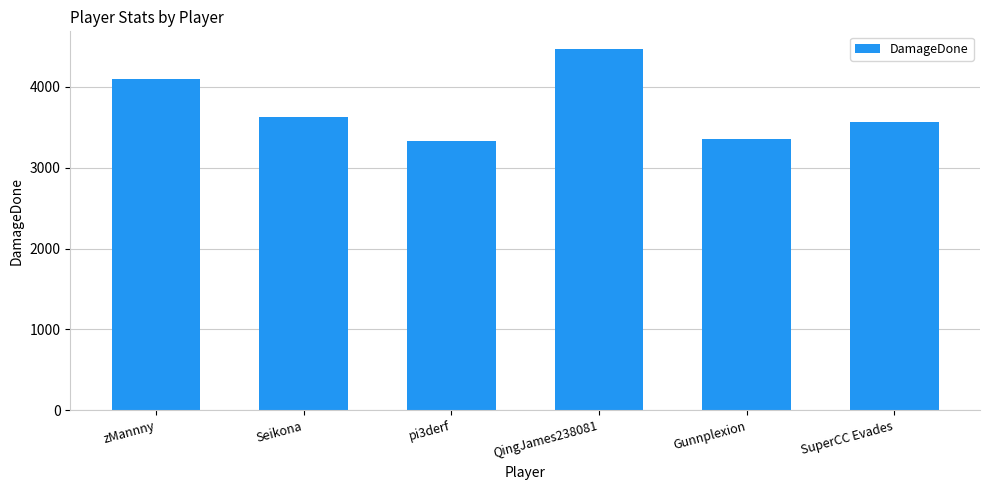

Approximately how many times larger is the value at SuperCC Evades compared to zMannny?

0.9